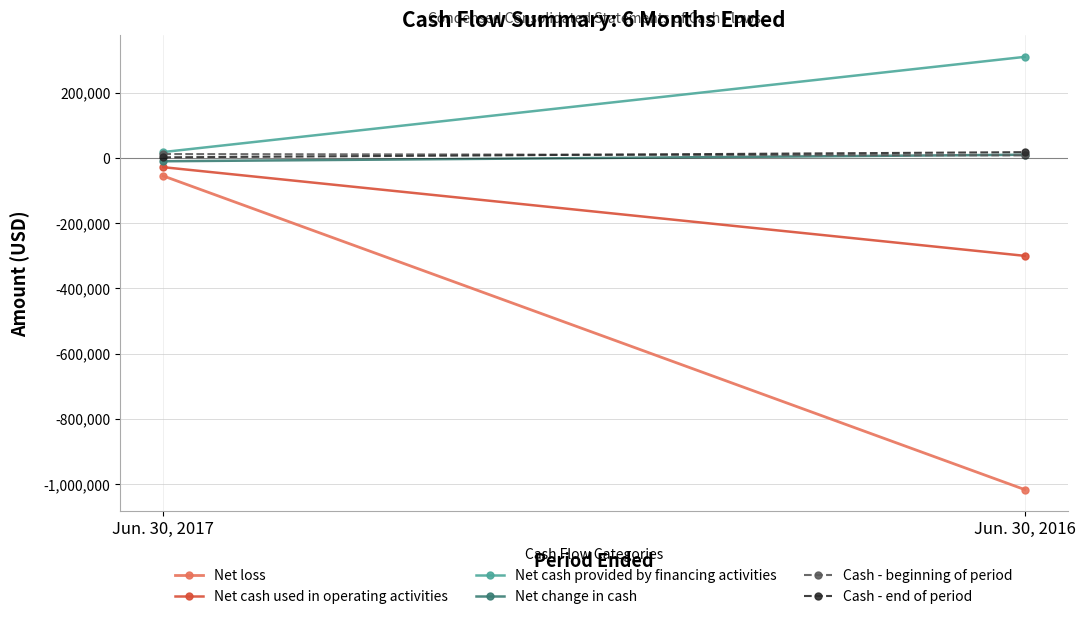

Is it true that Net cash used in operating activities equals -300000 at Jun. 30, 2016?

True